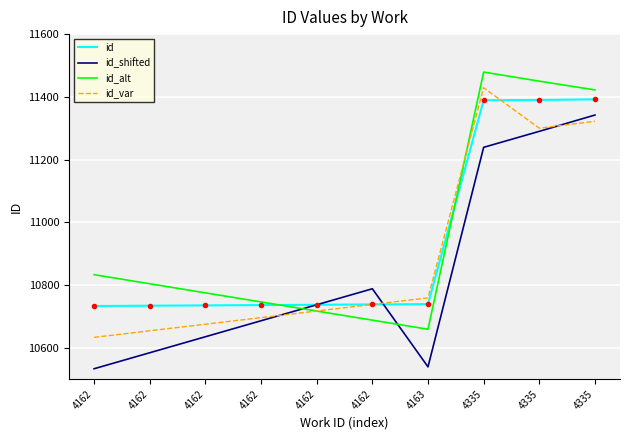

The value of id_alt at 4335 is 4186. True or false?

False